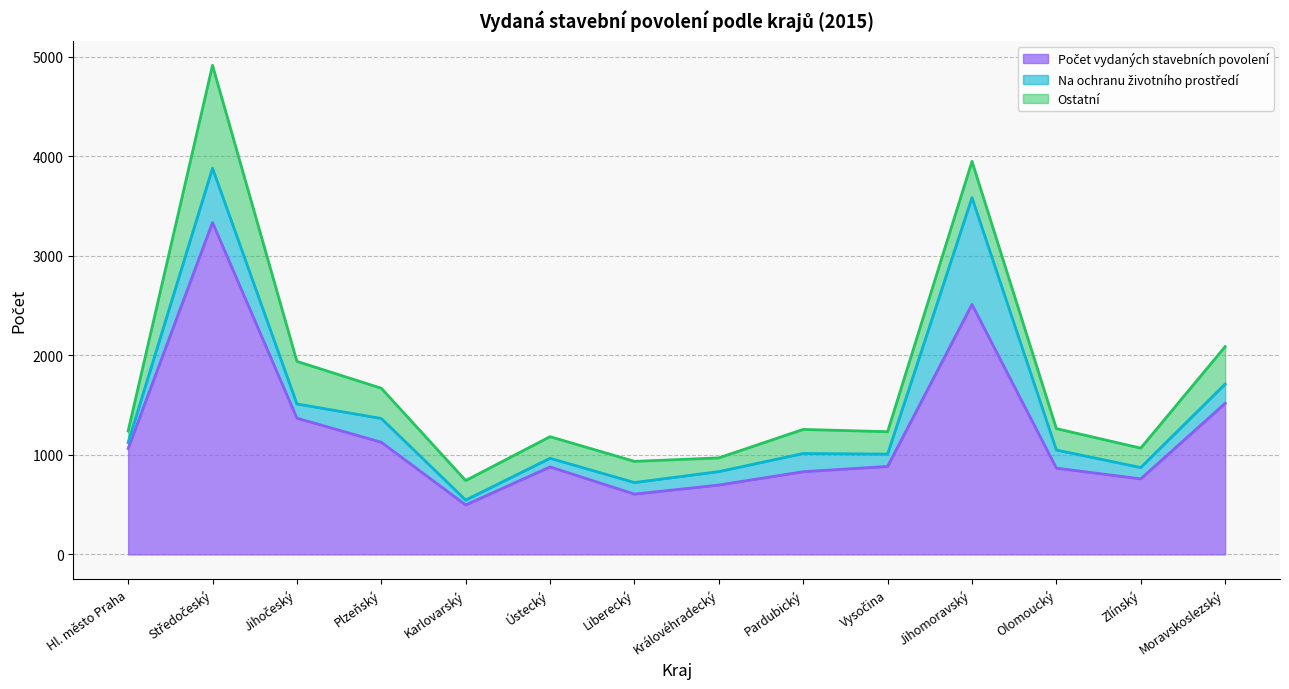

The Ostatní series shows 242 at Pardubický. True or false?

True